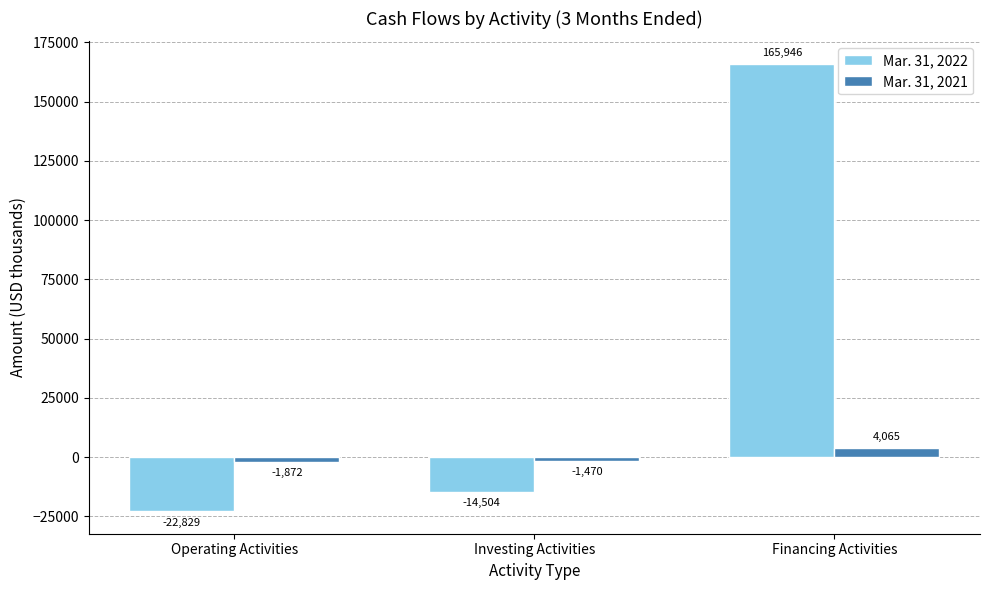

How many values in the Mar. 31, 2021 series exceed -1470?

1